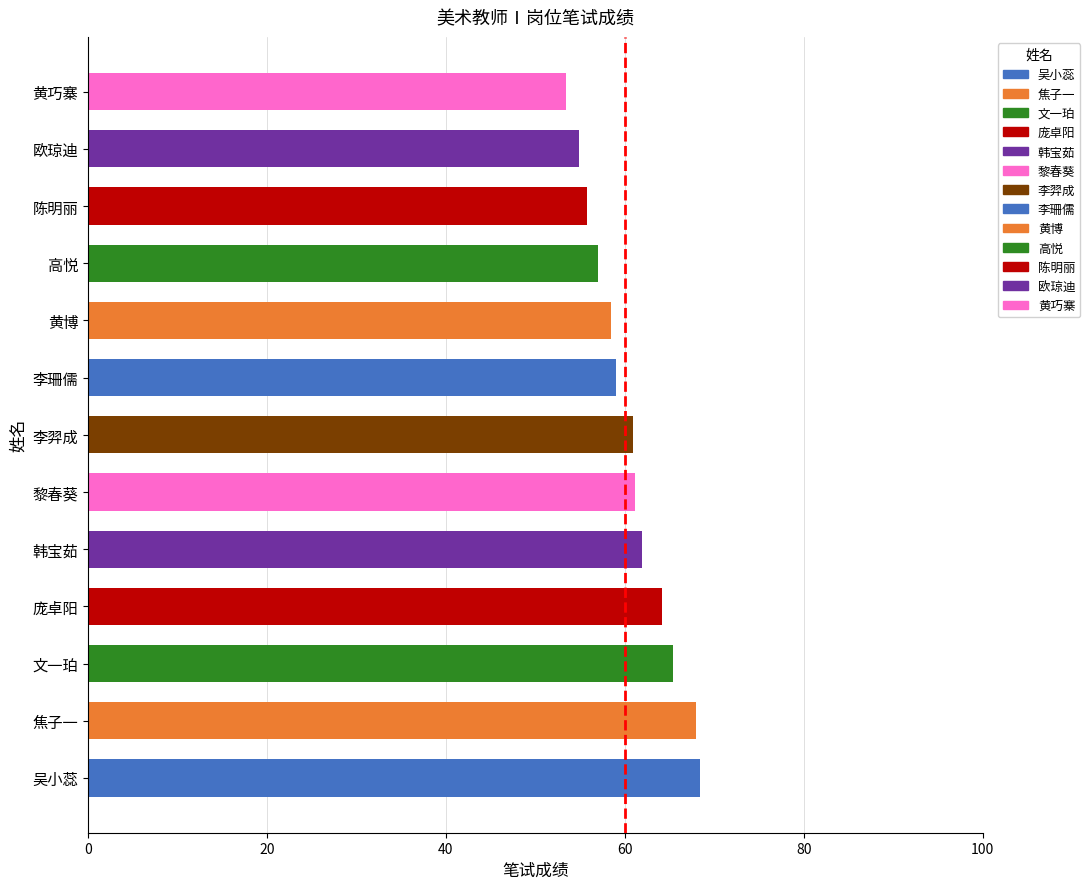

What is the average value?

60.6